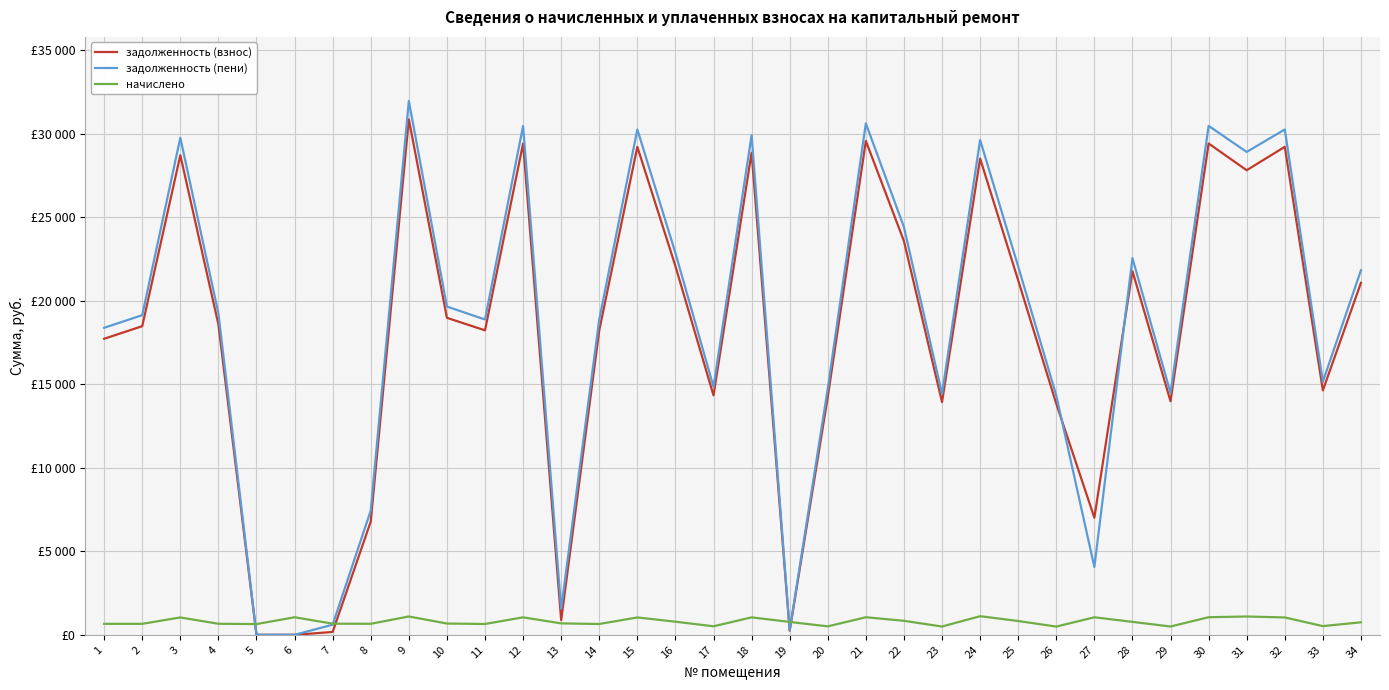

Is this an area chart (filled region under the line)?

No